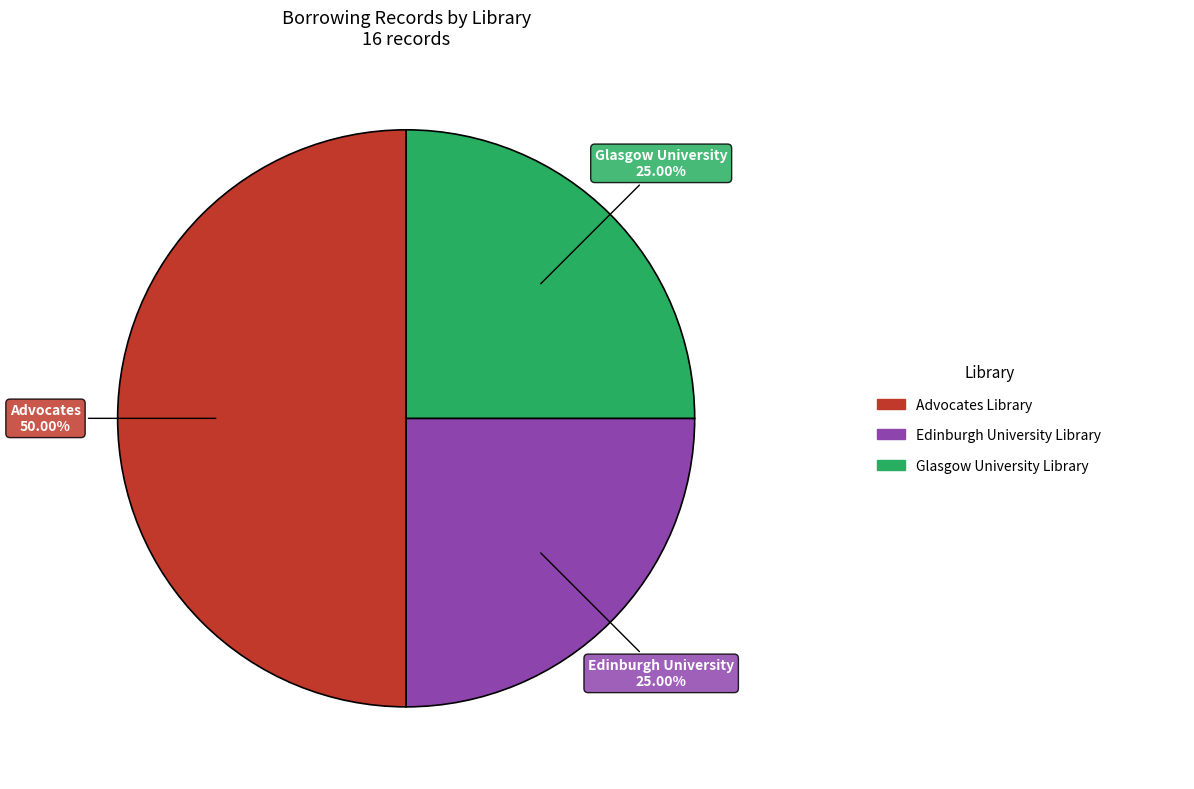

Rank the categories by value from highest to lowest.

Advocates Library, Edinburgh University Library, Glasgow University Library